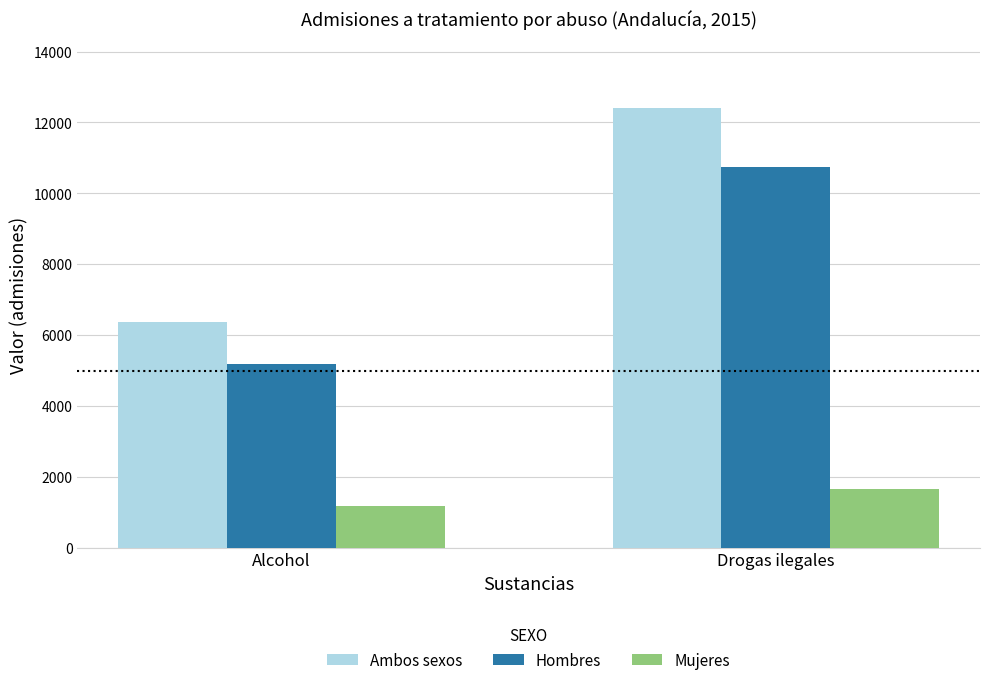

Which series has the largest range (max minus min)?

Ambos sexos